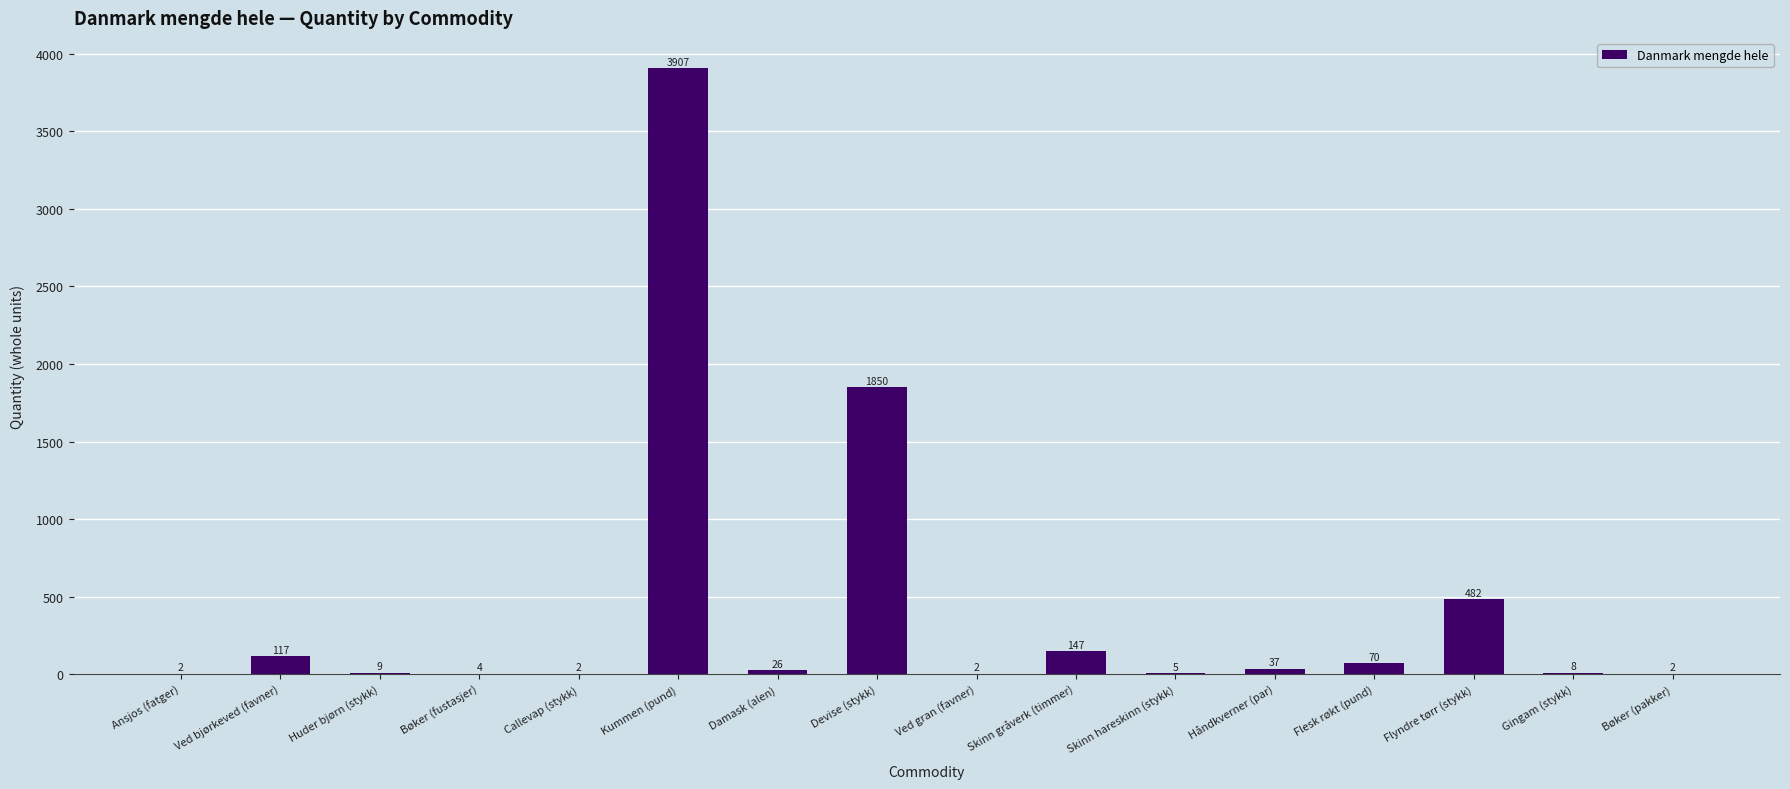

Approximately how many times larger is the value at Damask (alen) compared to Ansjos (fatger)?

13.0